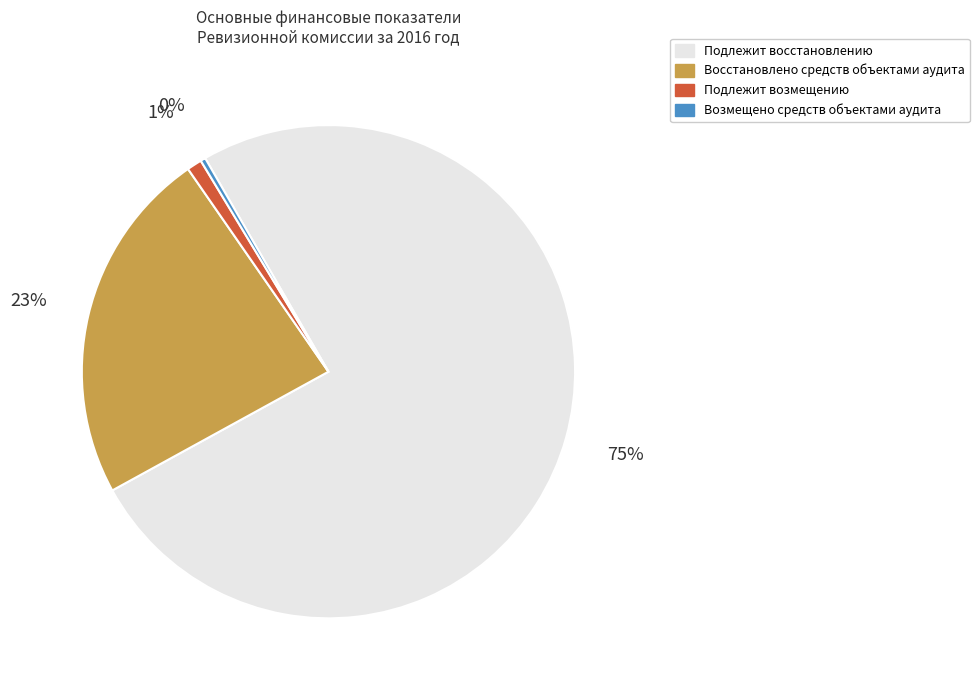

Rank the categories by value from highest to lowest.

Подлежит восстановлению, Восстановлено средств объектами аудита, Подлежит возмещению, Возмещено средств объектами аудита